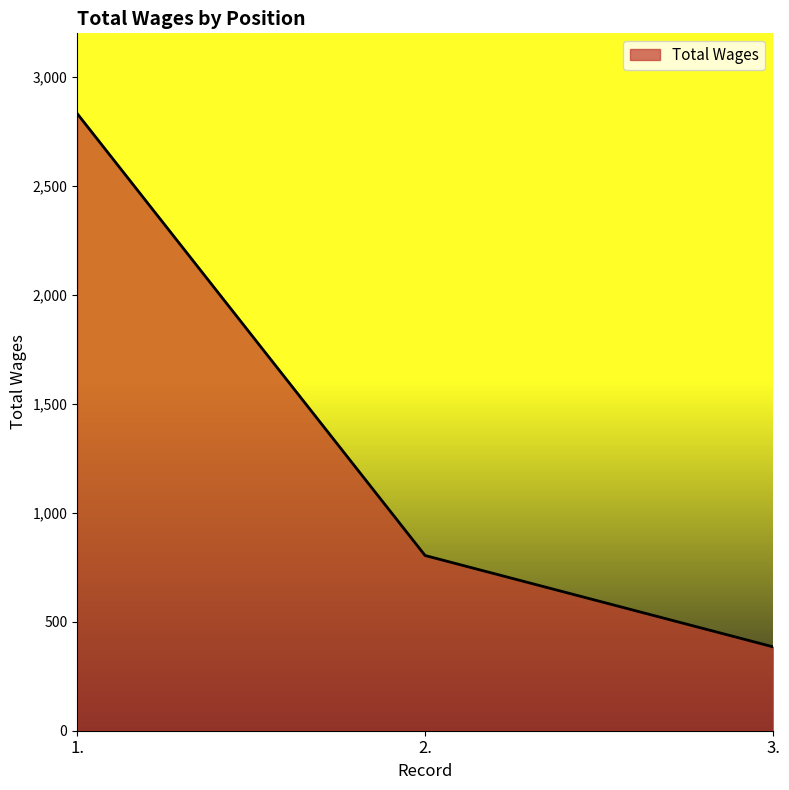

How many distinct data groups are displayed?

1